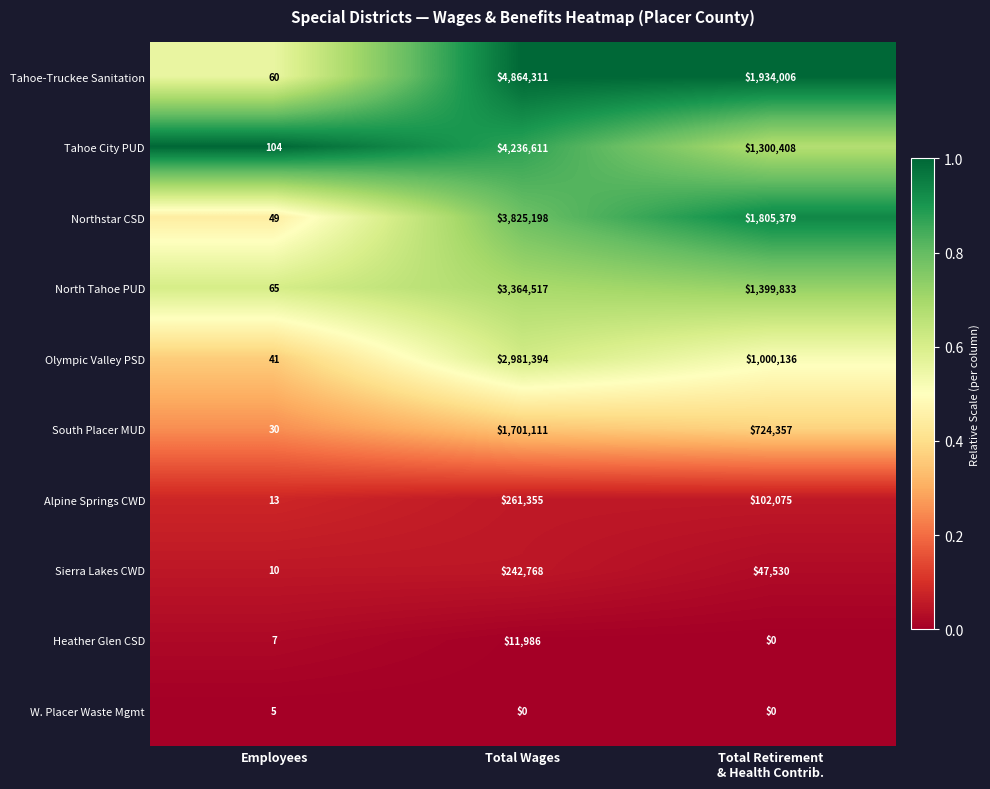

Is it true that Heather Glen CSD equals 3 at Employees?

False